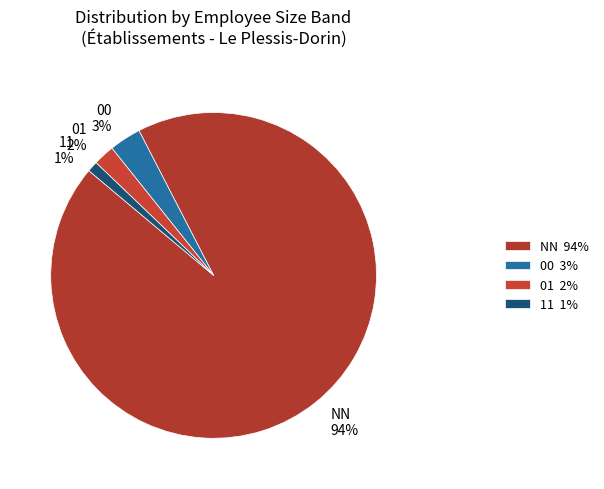

What percentage is the 11 slice, to the nearest percent?

1%